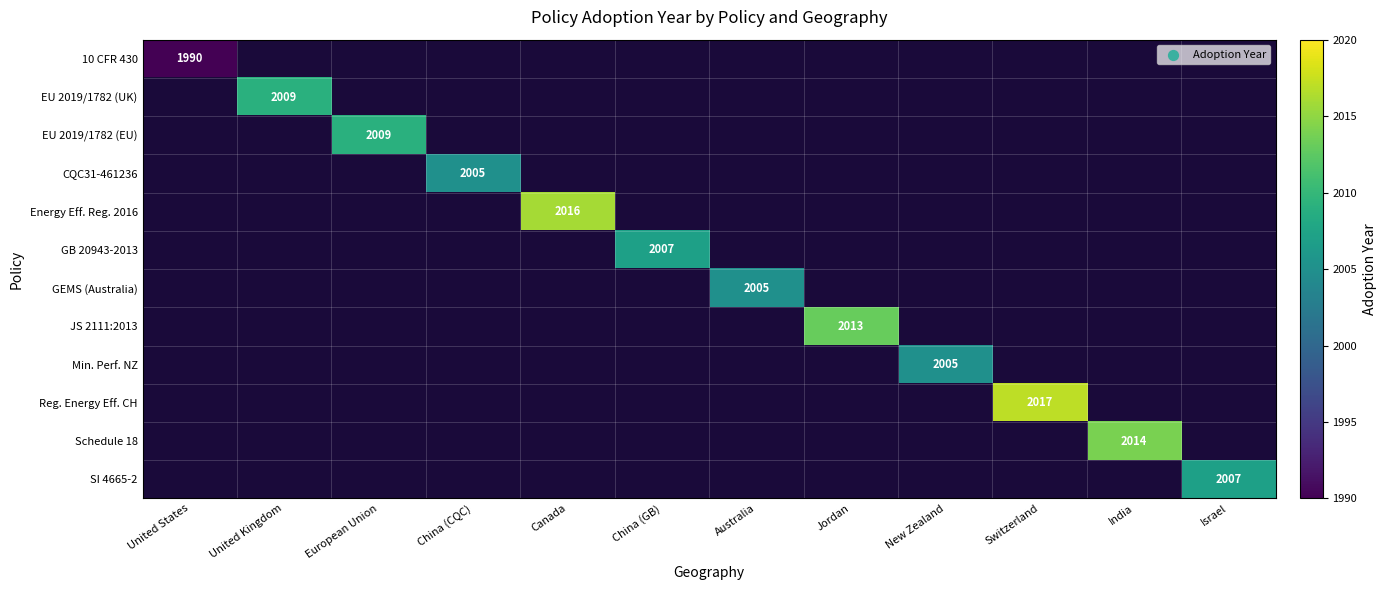

What is the minimum value shown in the chart?

1990.0